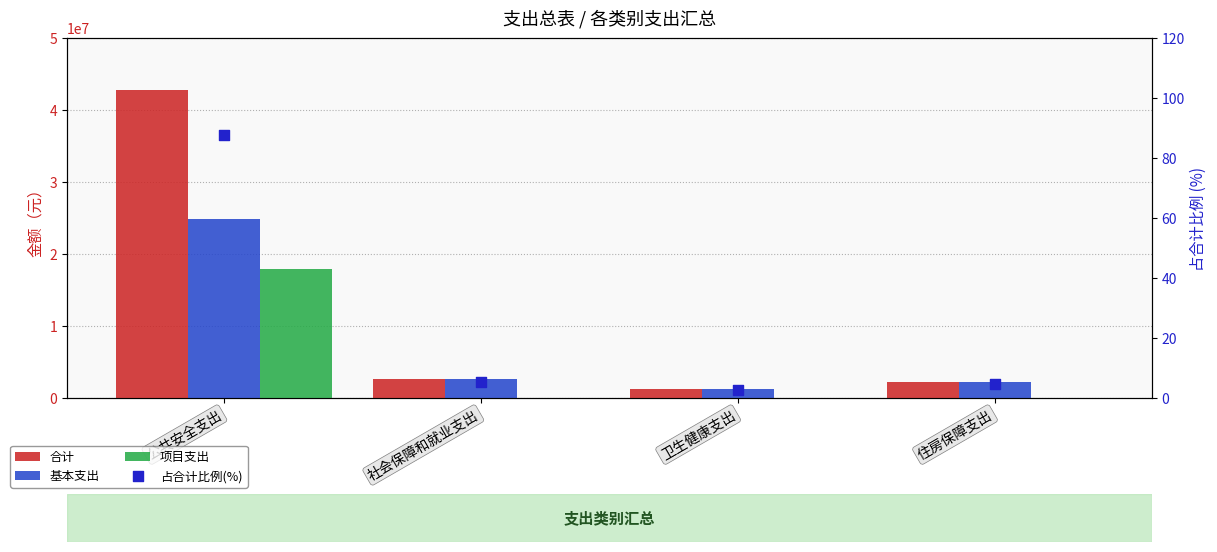

Which series reaches the minimum Y coordinate?

项目支出